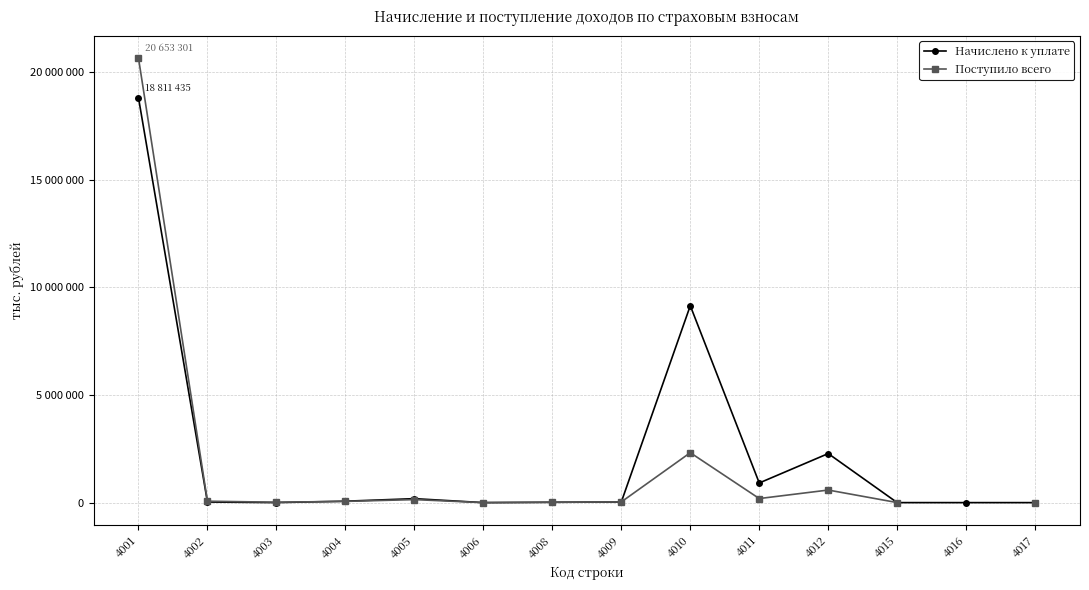

How many lines are shown in the chart?

2